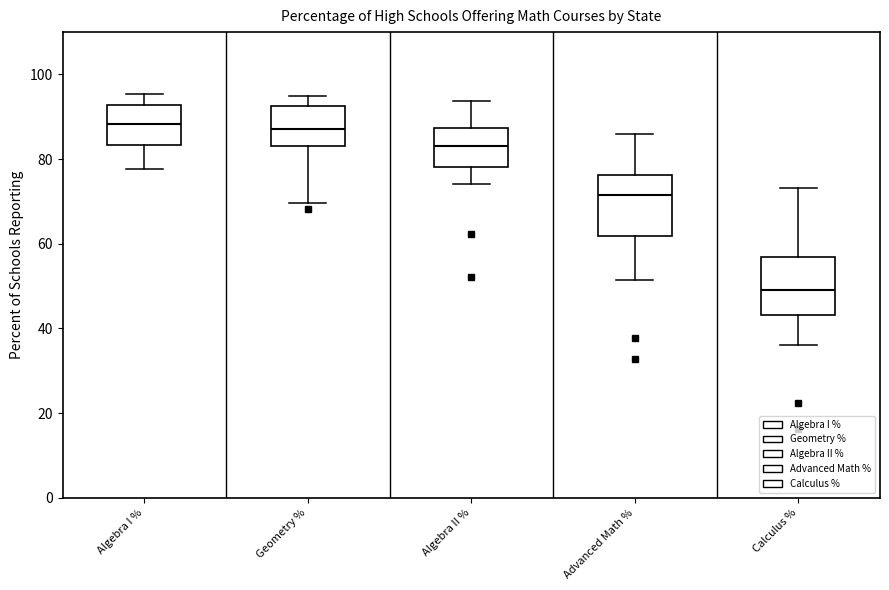

Reading left to right, transcribe this box plot: for each box, give where its median line is, the range the box spans, and where its two whiskers end, as read against the y-axis. The values are not printed on the chart, so give them approximately, as read against the axis.

Algebra I %: median 88, box 84 to 92, whiskers 78 to 96
Geometry %: median 88, box 84 to 92, whiskers 70 to 94
Algebra II %: median 84, box 78 to 88, whiskers 74 to 94
Advanced Math %: median 72, box 62 to 76, whiskers 52 to 86
Calculus %: median 50, box 44 to 56, whiskers 36 to 74